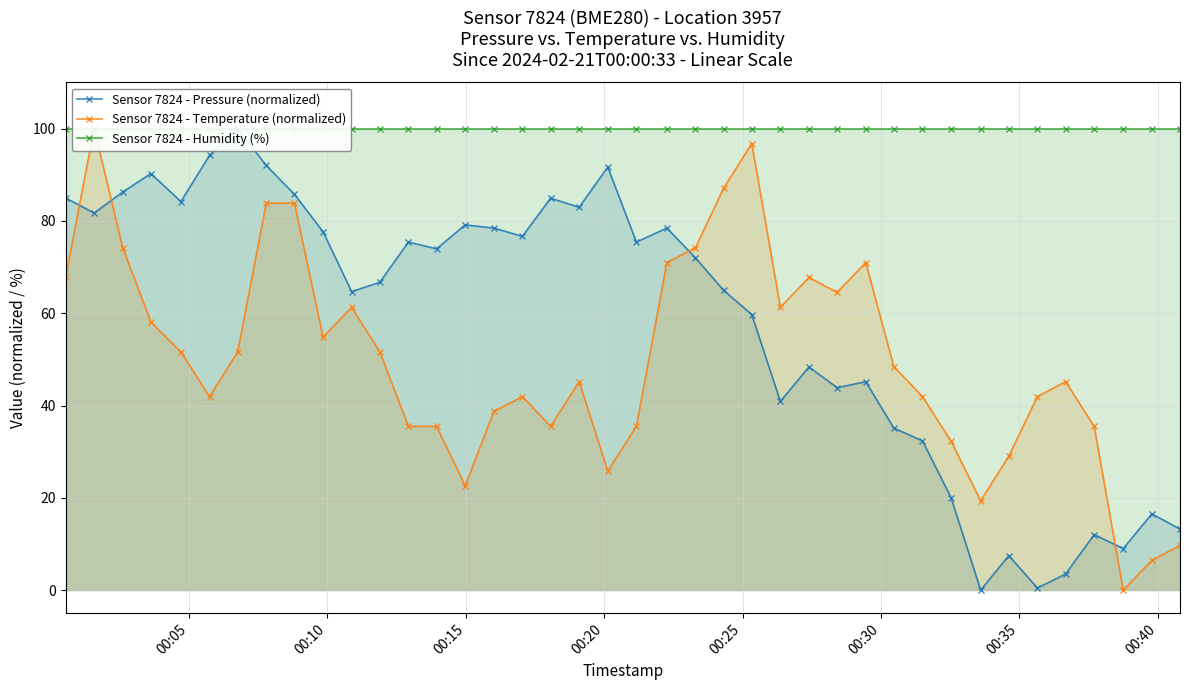

Is the value of Sensor 7824 - Temperature (normalized) at 00:15 greater than the value of Sensor 7824 - Humidity (%) at 12?

No